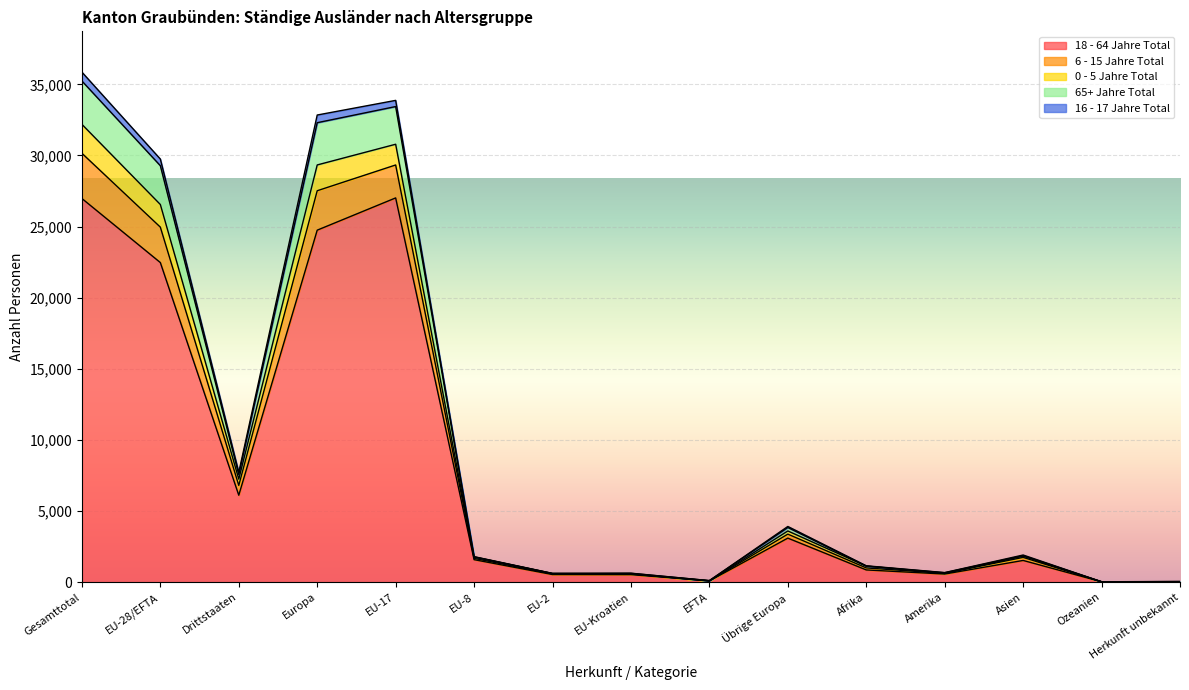

At which category does the chart reach its peak across all series?

Gesamttotal